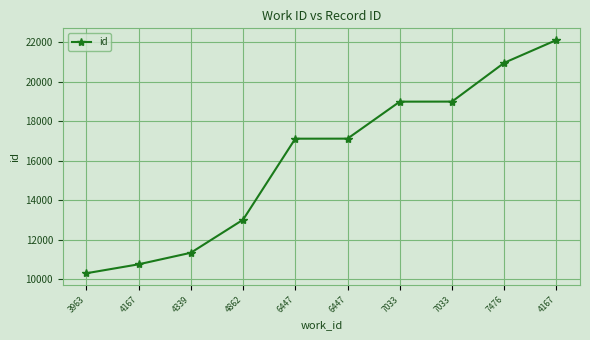

What is the difference between the maximum and minimum values?

11799